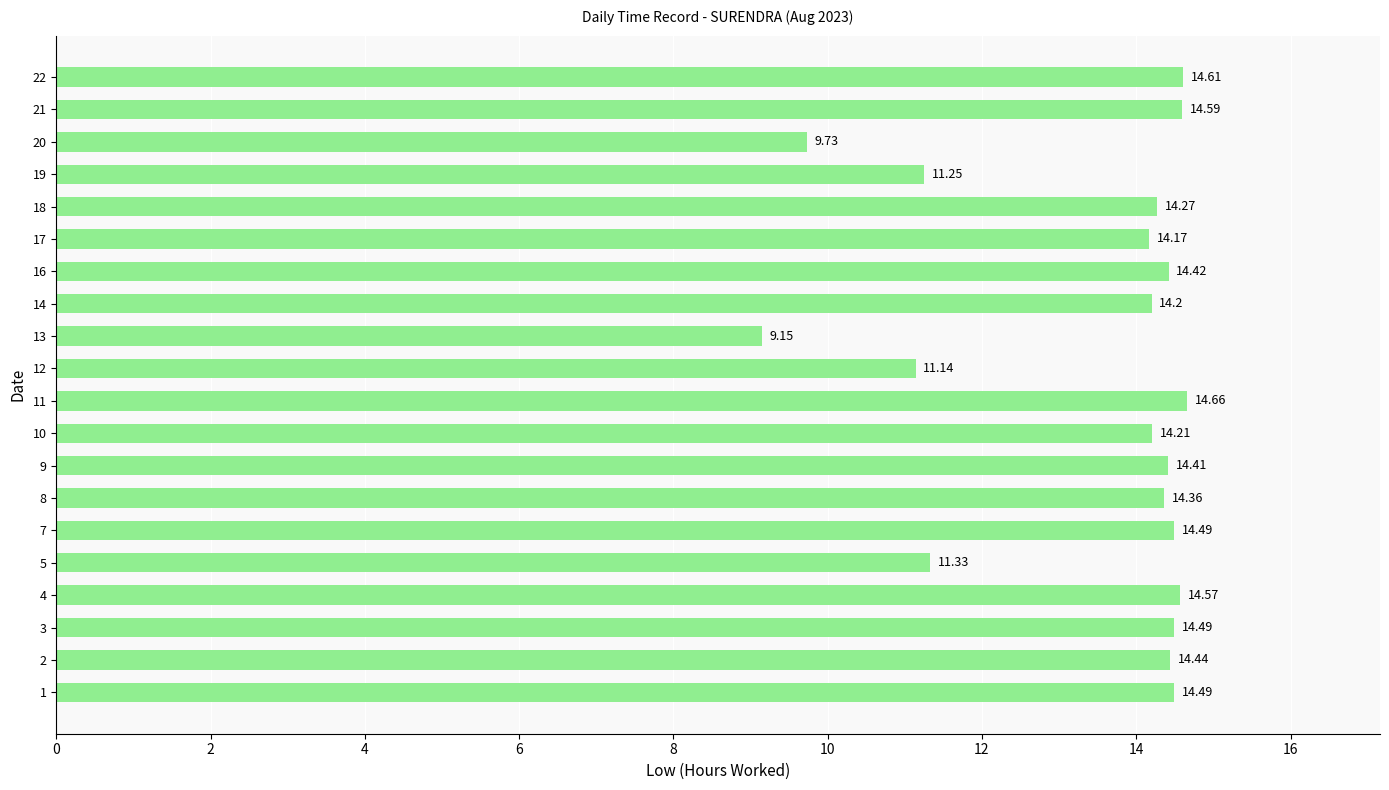

At which category does the chart reach its minimum across all series?

13